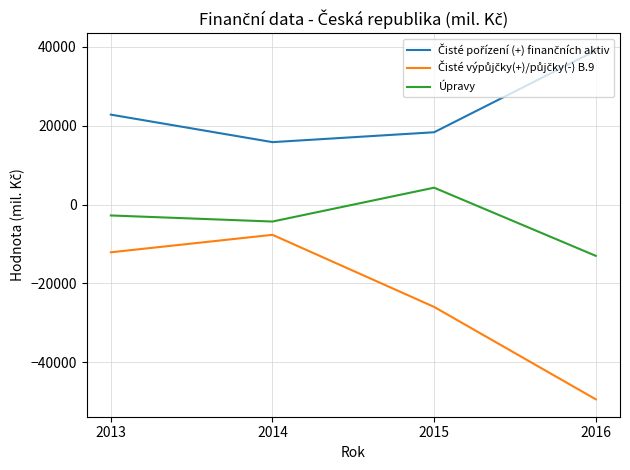

At which category does Úpravy reach its first local peak?

2015